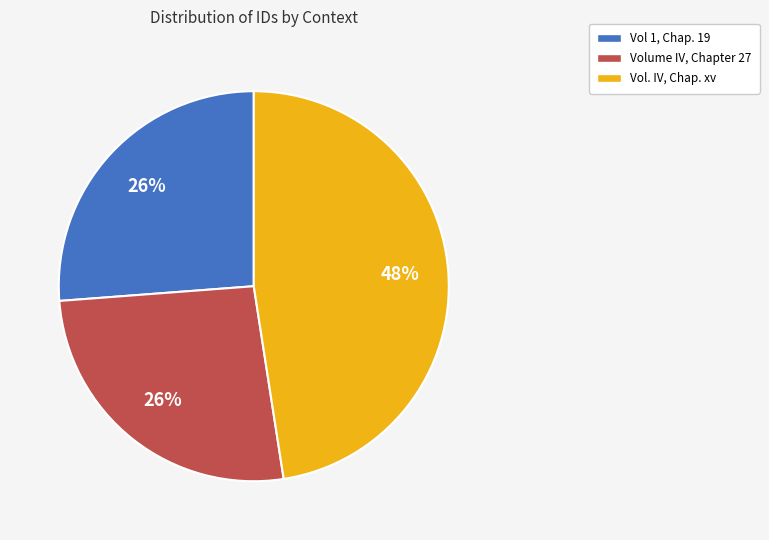

Combined, do Volume IV, Chapter 27 and Vol. IV, Chap. xv account for over 50%?

Yes